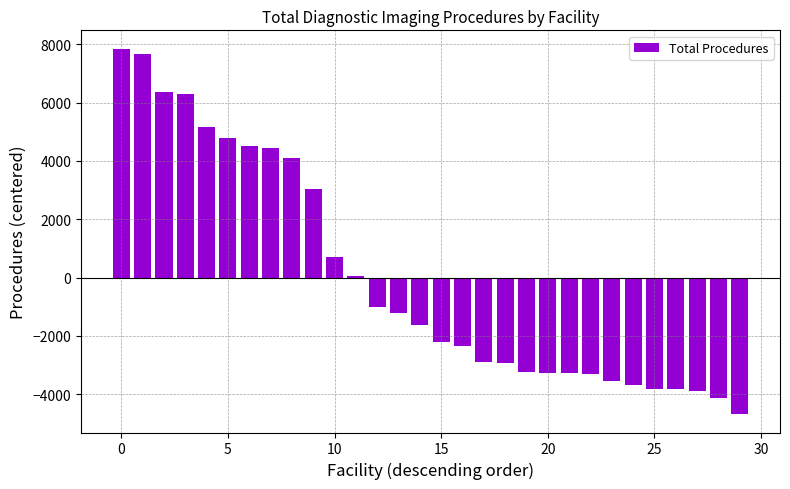

What is the value of the 19th bar from the left?

-2928.7